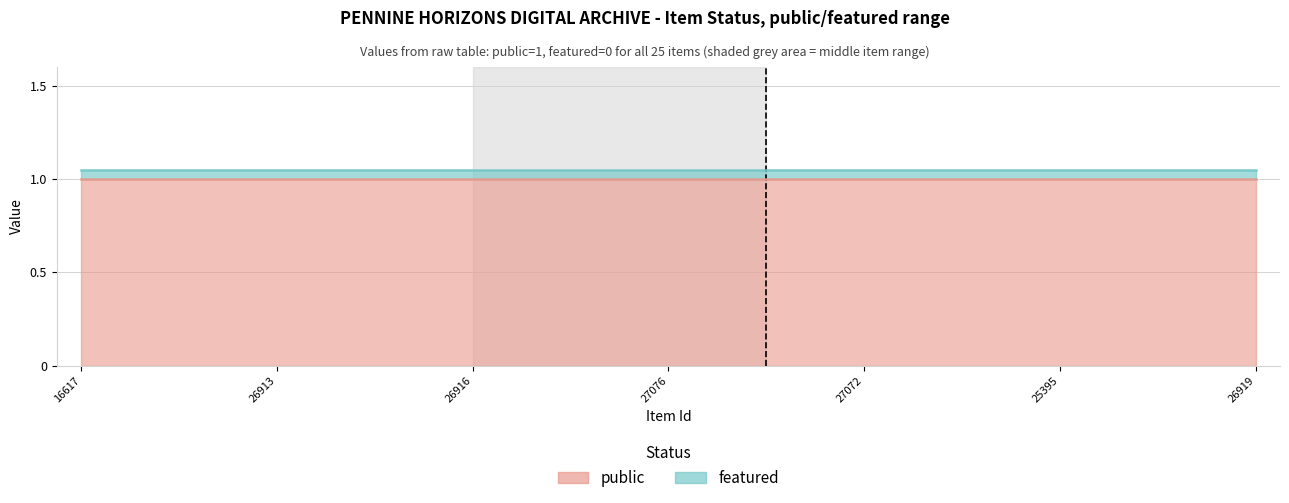

At how many categories does at least one series exceed 0?

25